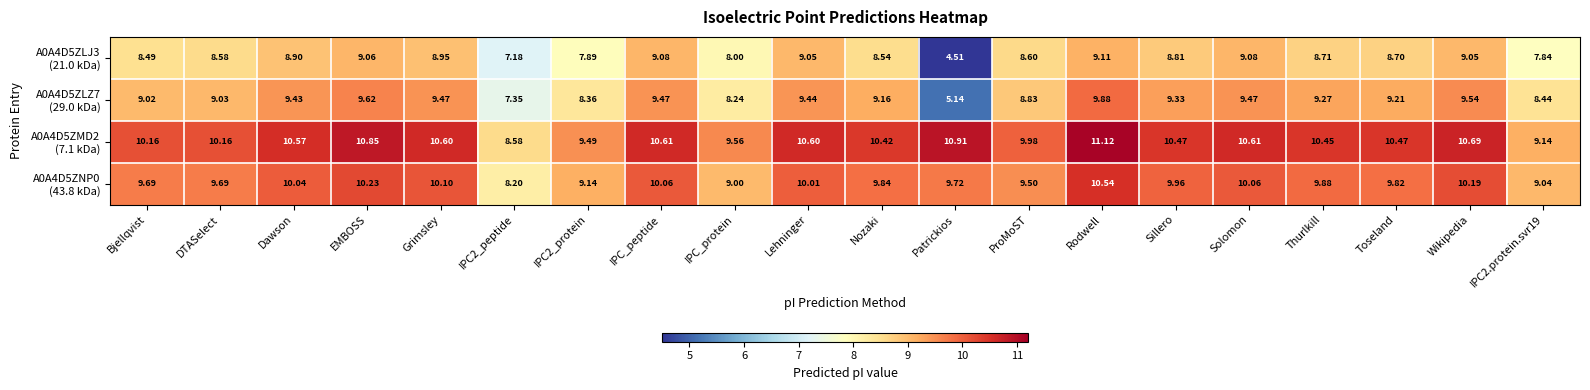

At how many categories does at least one series exceed 4?

20